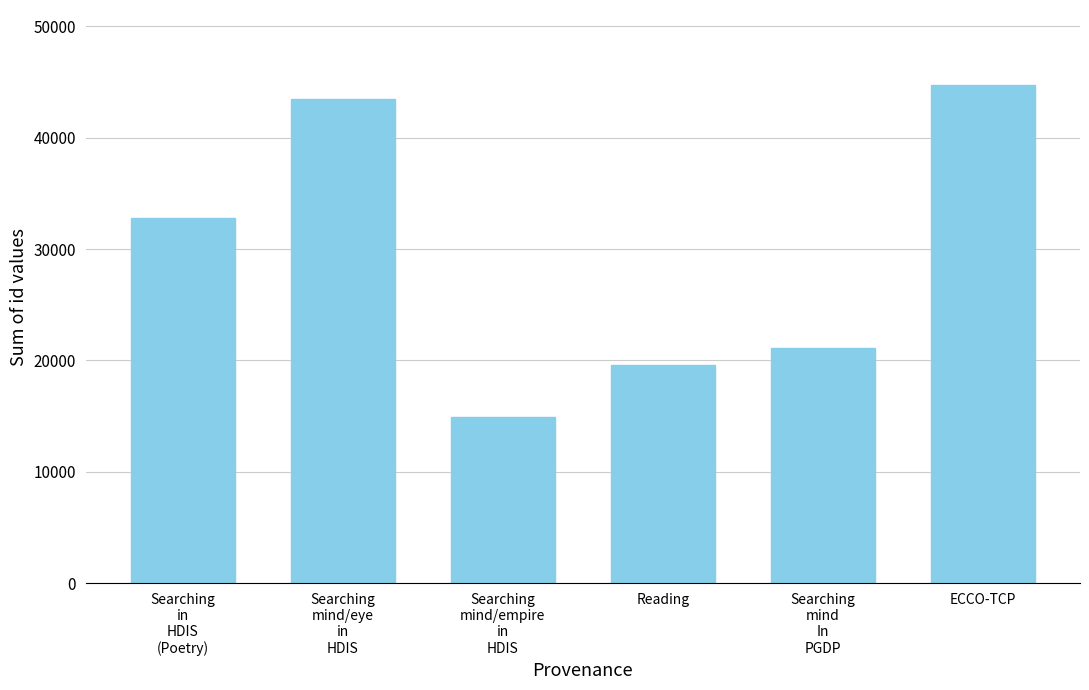

List the labels in order of value, smallest first.

Searching
mind/empire
in
HDIS, Reading, Searching
mind
In
PGDP, Searching
in
HDIS
(Poetry), Searching
mind/eye
in
HDIS, ECCO-TCP